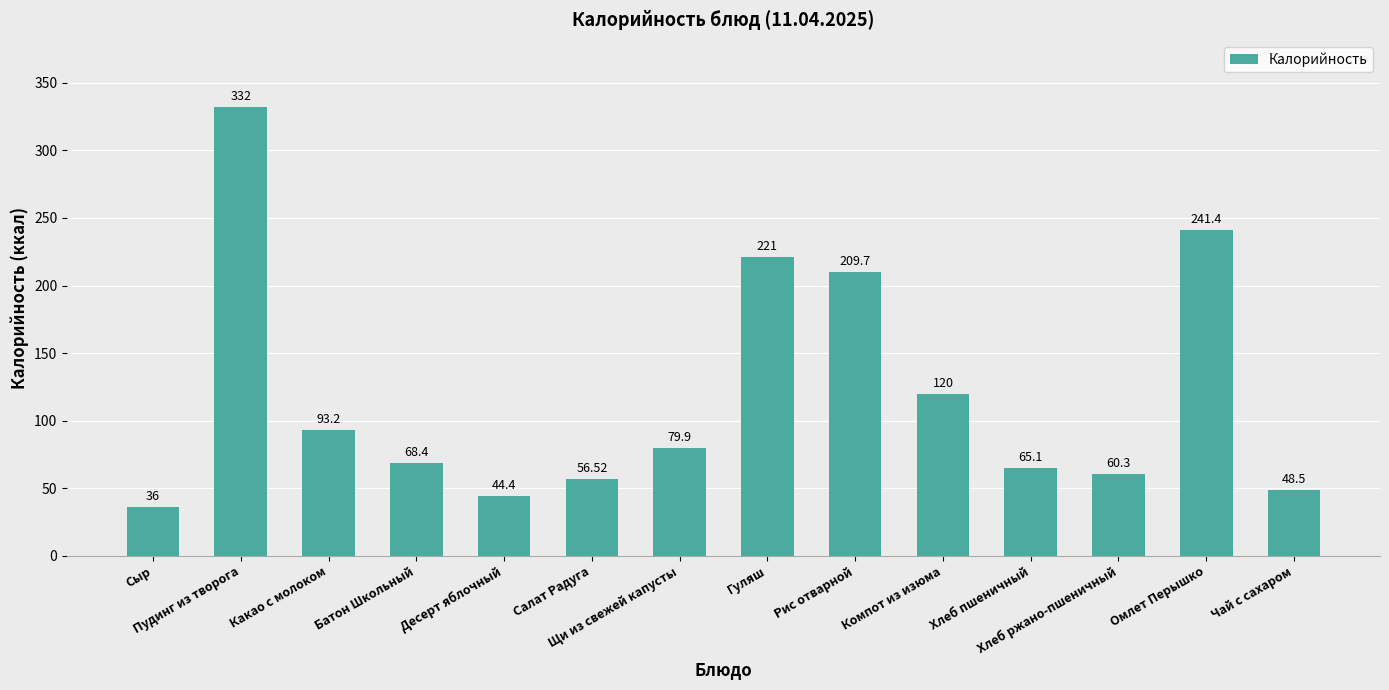

Rank the categories by value from lowest to highest.

Сыр, Десерт яблочный, Чай с сахаром, Салат Радуга, Хлеб ржано-пшеничный, Хлеб пшеничный, Батон Школьный, Щи из свежей капусты, Какао с молоком, Компот из изюма, Рис отварной, Гуляш, Омлет Перышко, Пудинг из творога